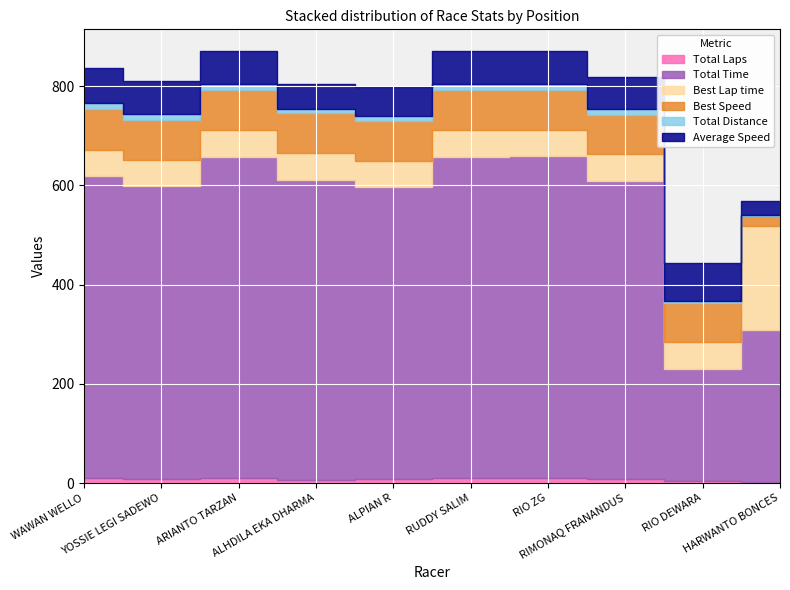

How many interior local valleys does the Average Speed series have?

3